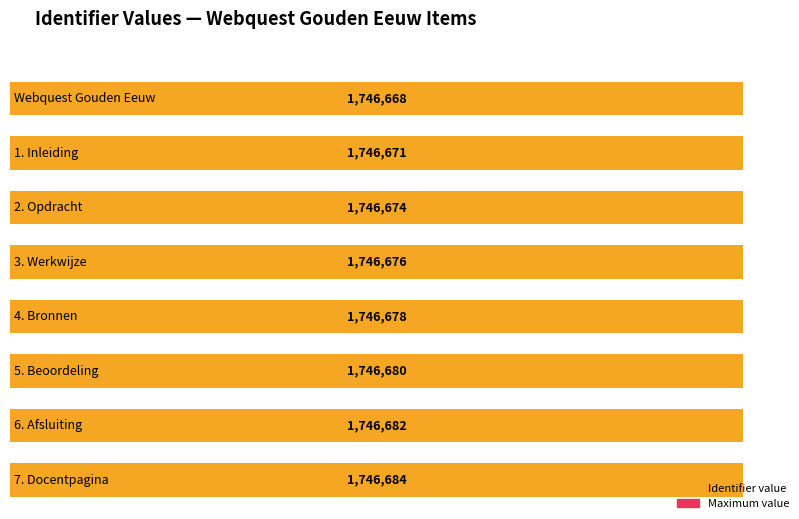

List the labels in order of value, largest first.

7. Docentpagina, 6. Afsluiting, 5. Beoordeling, 4. Bronnen, 3. Werkwijze, 2. Opdracht, 1. Inleiding, Webquest Gouden Eeuw